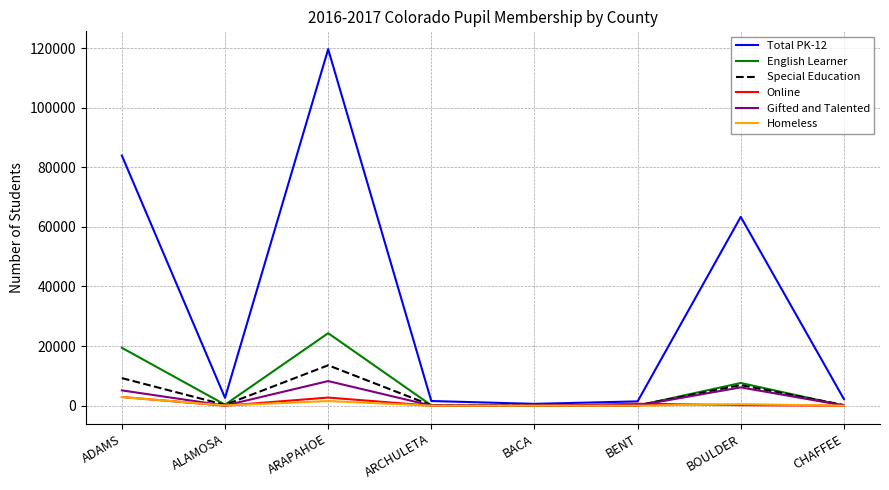

Is this an area chart (filled region under the line)?

No